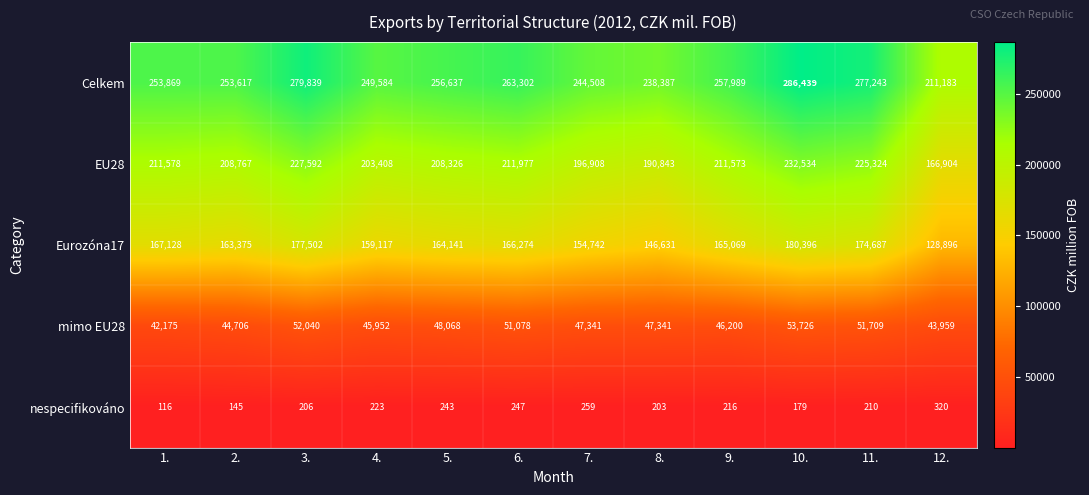

At how many categories does at least one series exceed 48105?

12